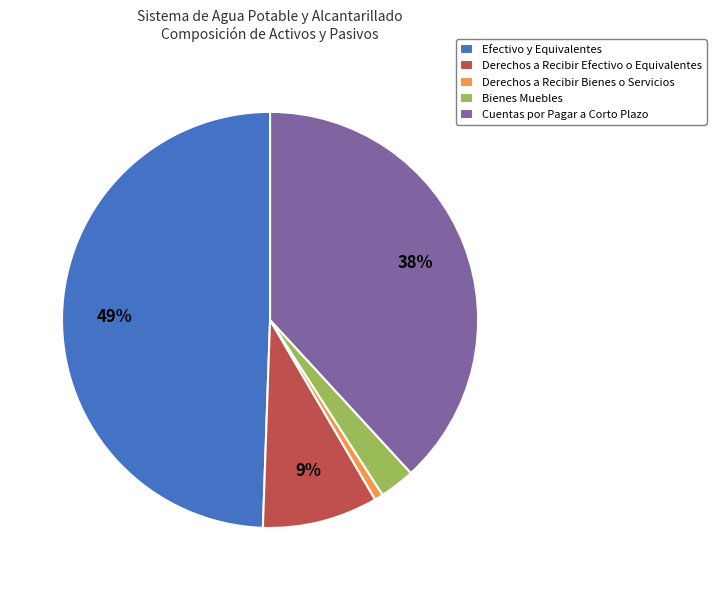

How many slices are in this pie chart?

5